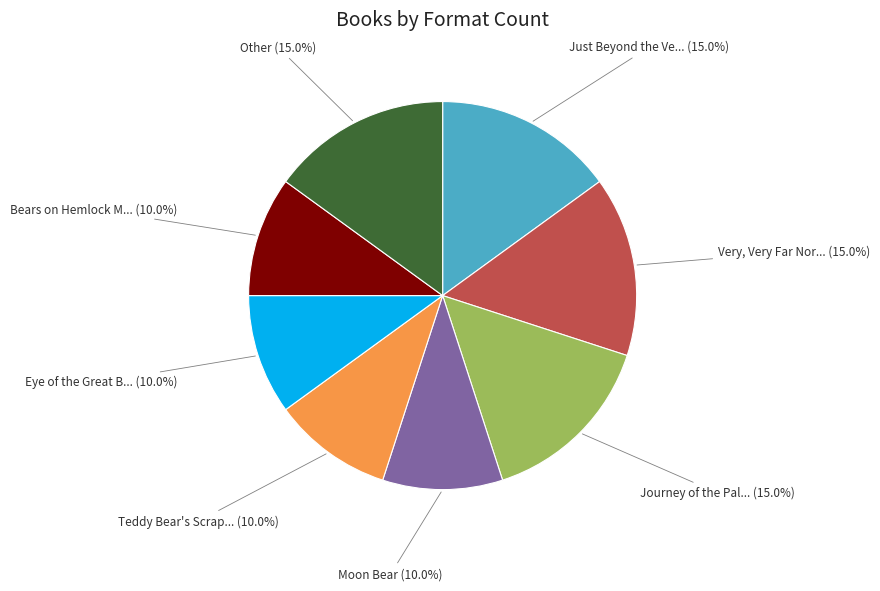

Is there a majority slice in this chart?

No